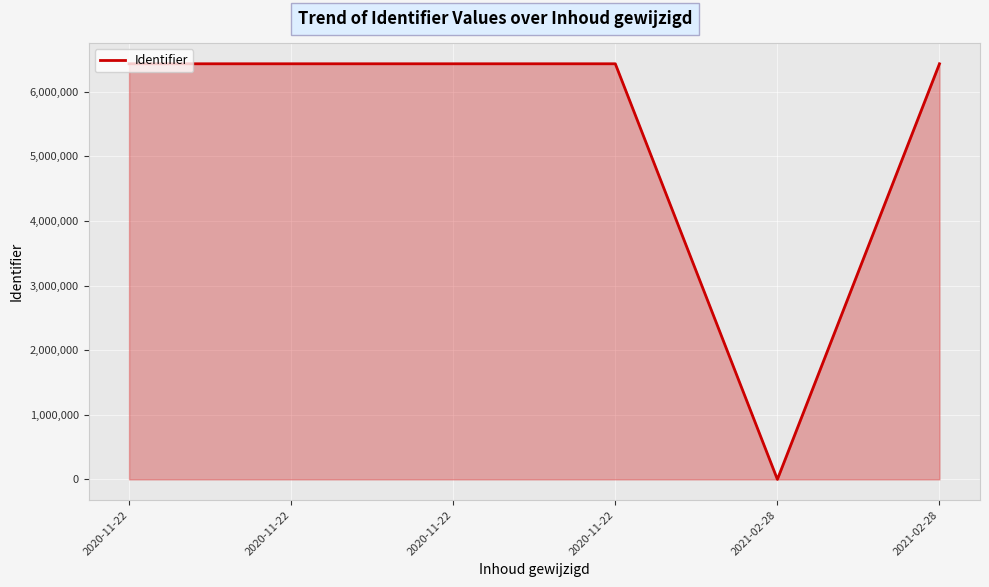

Which has a higher value, 2021-02-28 or 2020-11-22?

2020-11-22